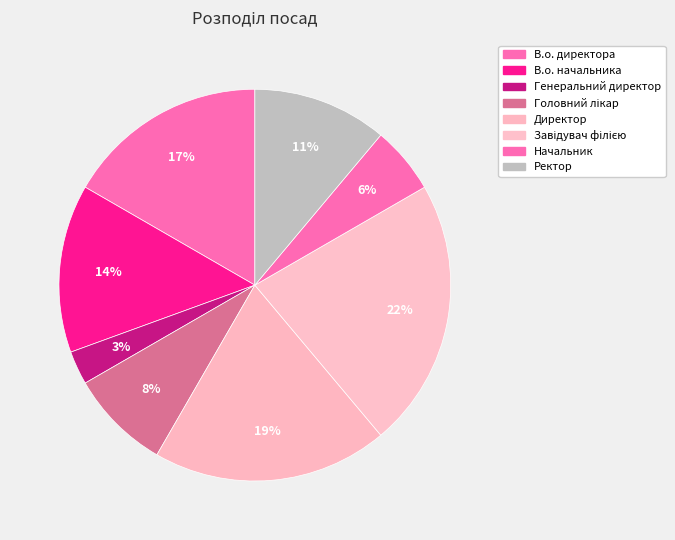

To the nearest percent, what percentage of the pie is В.о. директора?

17%